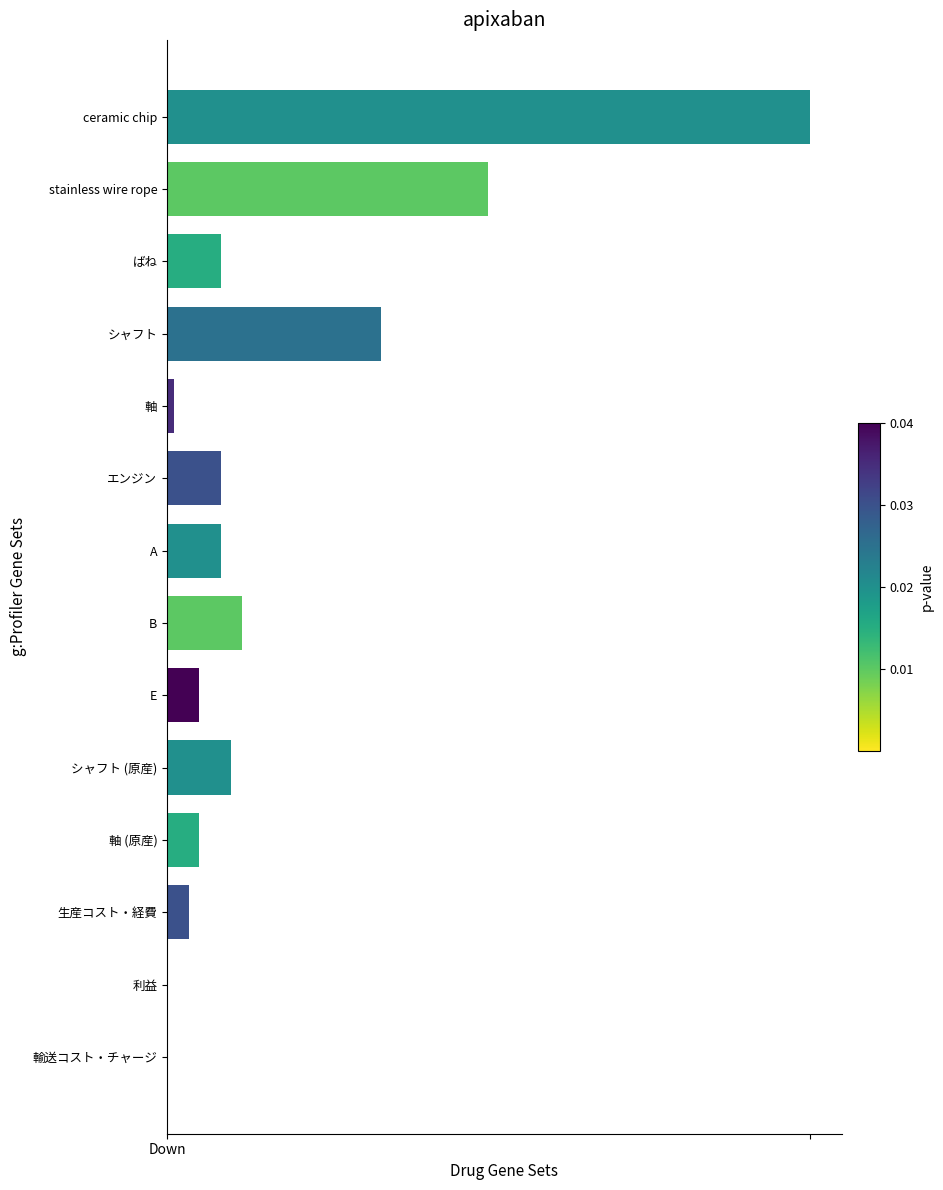

What is the minimum value shown in the chart?

1